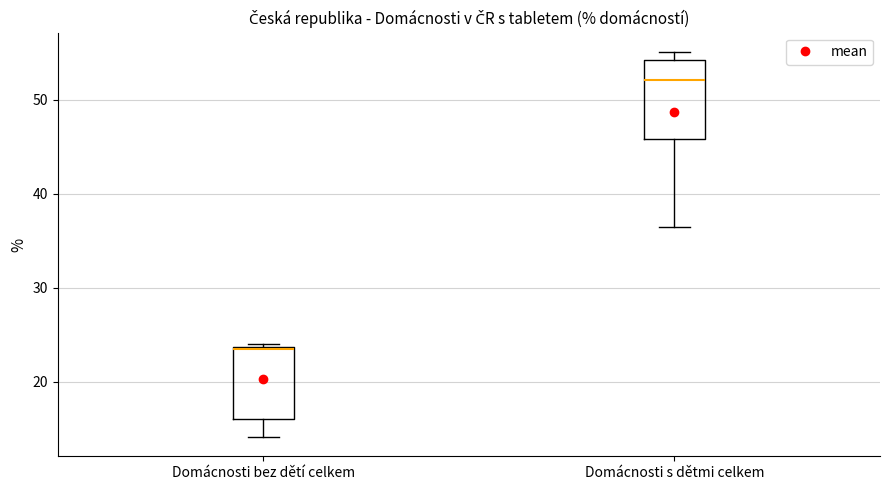

Reading left to right, transcribe this box plot: for each box, give where its median line is, the range the box spans, and where its two whiskers end, as read against the y-axis. The values are not printed on the chart, so give them approximately, as read against the axis.

Domácnosti bez dětí celkem: median 24, box 16 to 24, whiskers 14 to 24 (just above the box's upper edge)
Domácnosti s dětmi celkem: median 52, box 46 to 54, whiskers 37 to 55